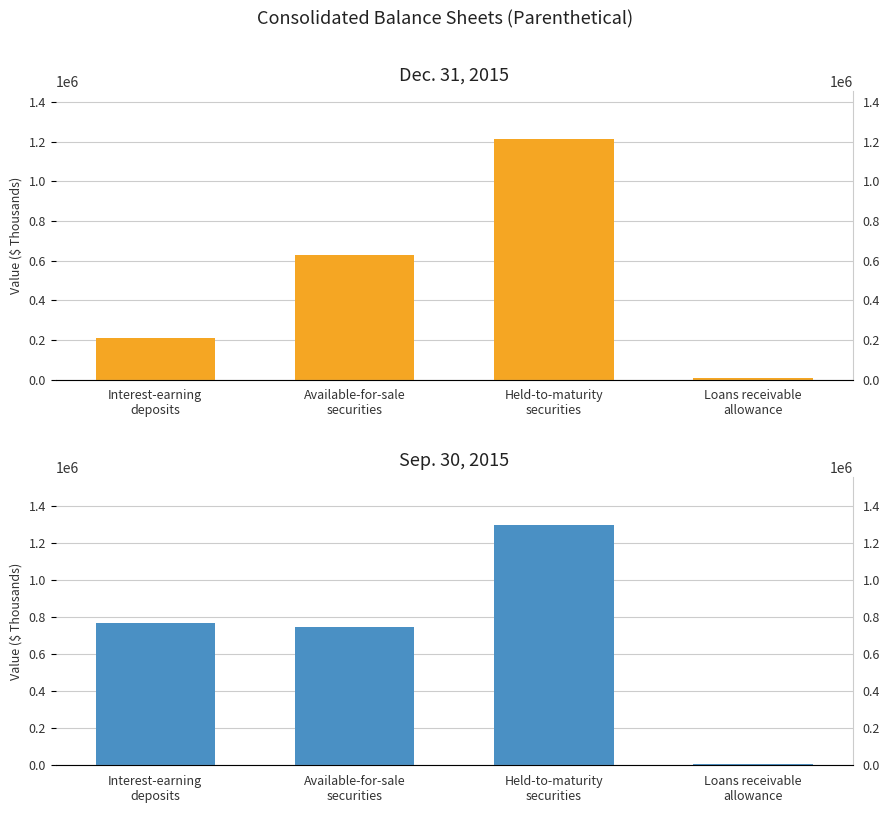

At how many categories does at least one series exceed 317829?

3